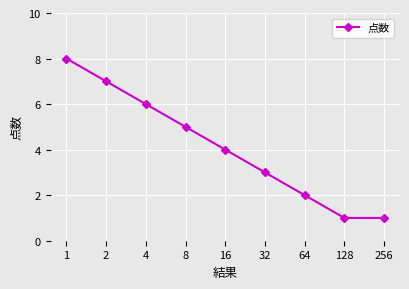

What is the difference between the values at 8 and 16?

1